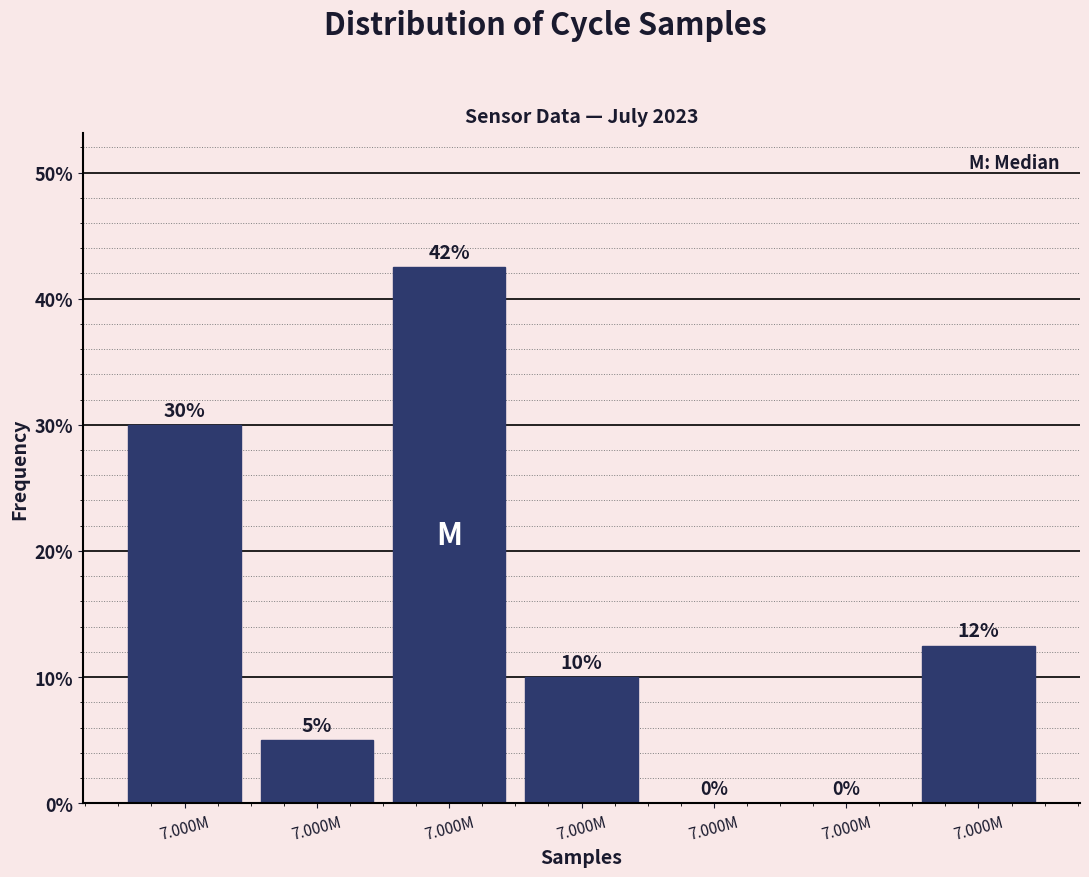

Are the bars horizontal?

No